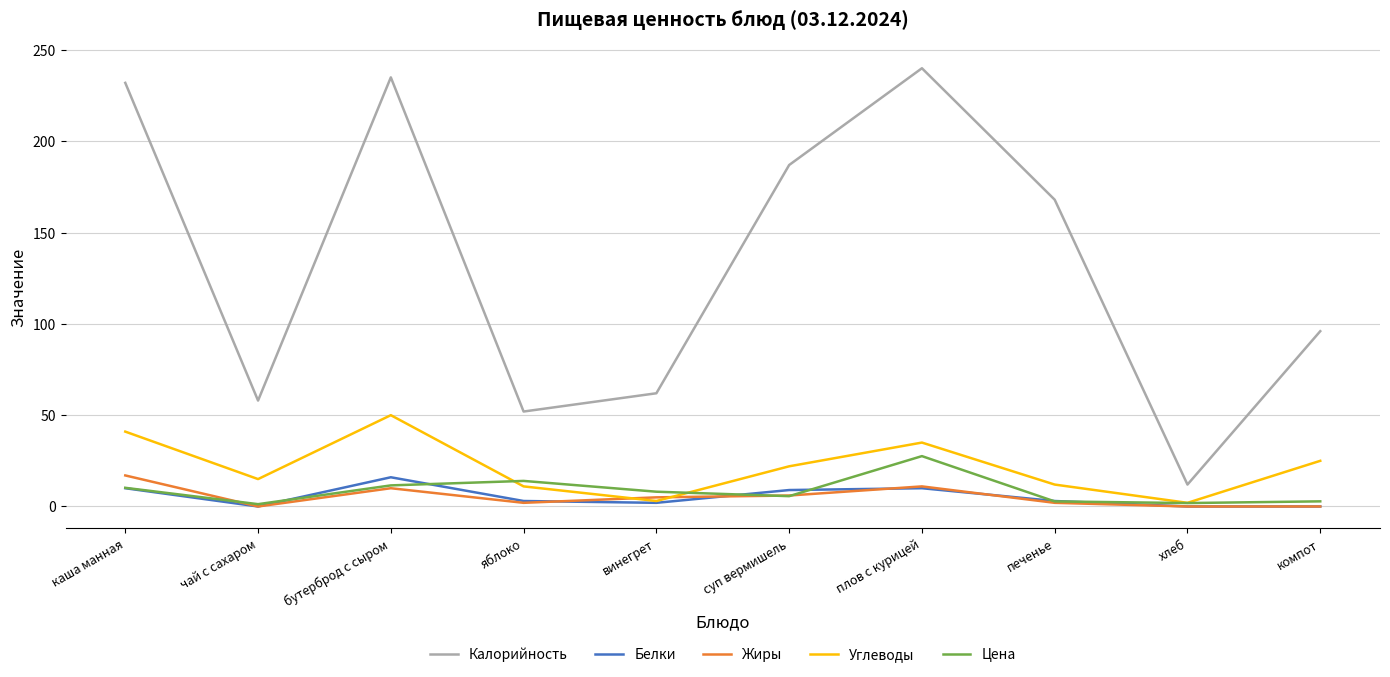

At which label does Калорийность reach its minimum?

хлеб